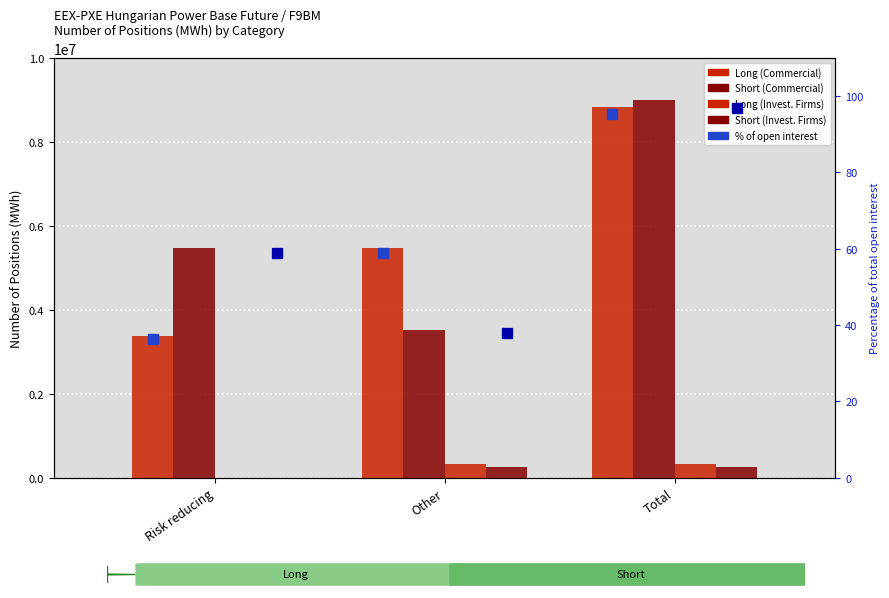

Between Risk reducing and Total, which series saw the biggest shift?

Long (Commercial)